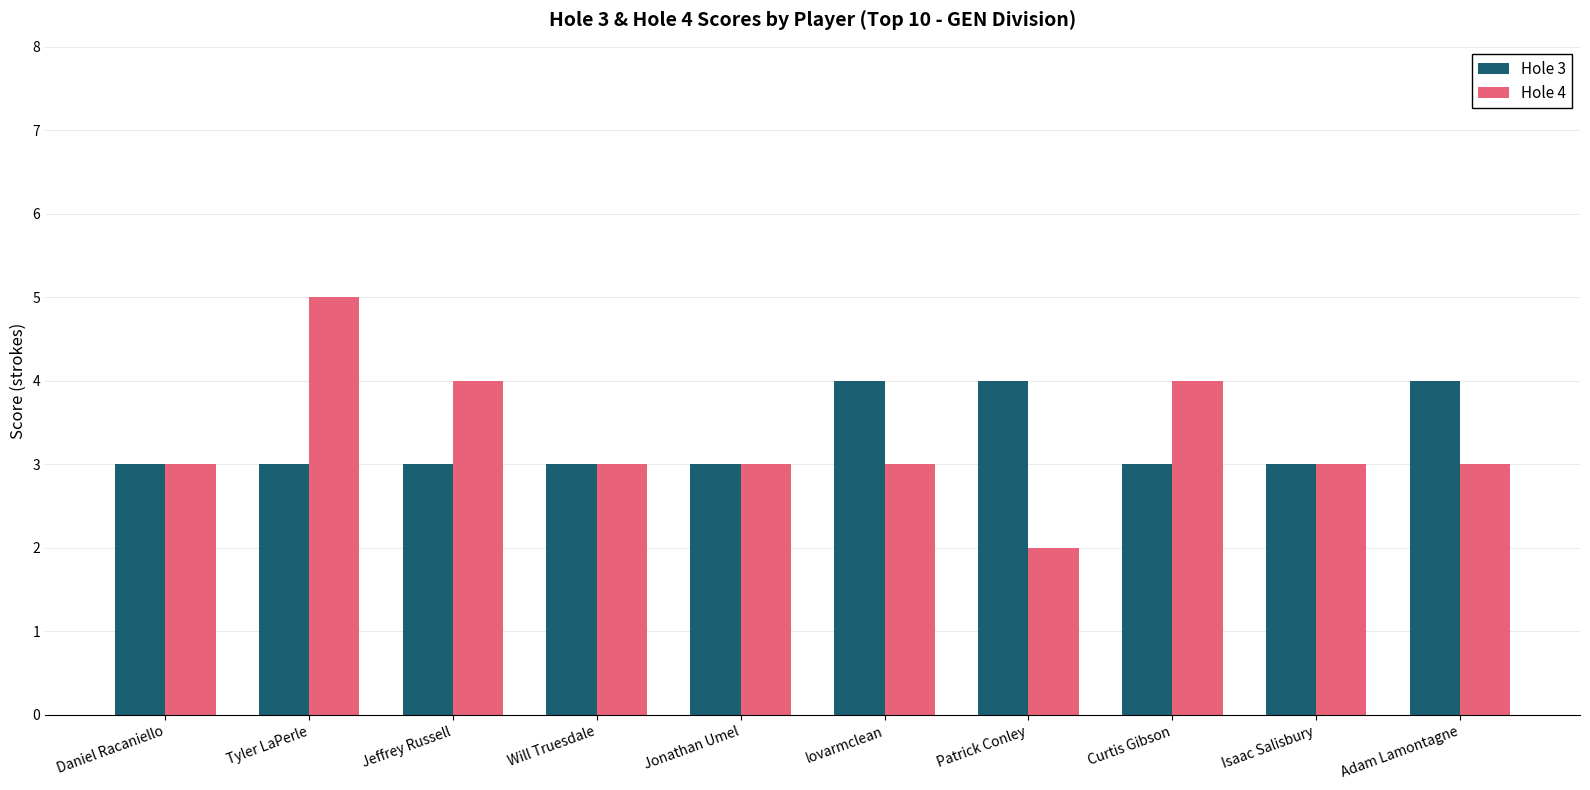

Which series has the largest range (max minus min)?

Hole 4